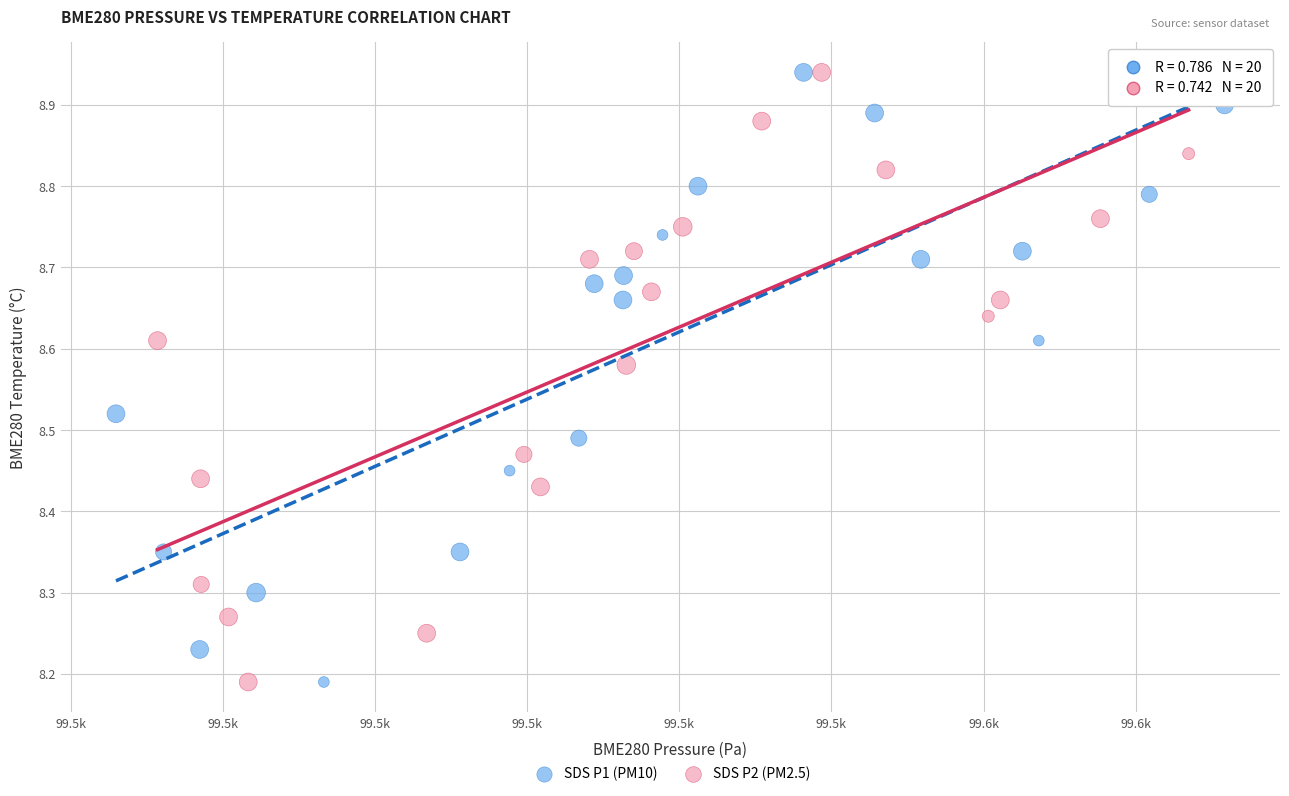

What are all the series names shown in the legend?

SDS P1 (PM10), SDS P2 (PM2.5)